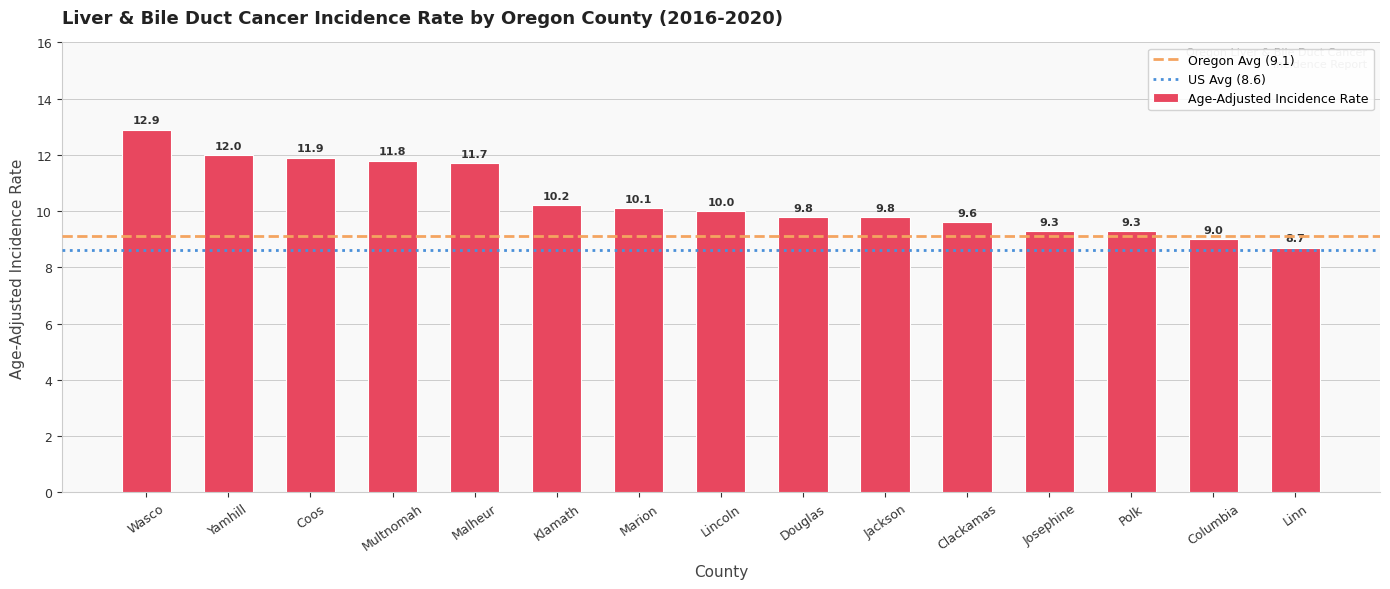

The chart shows a value of 6.5 at Yamhill. True or false?

False